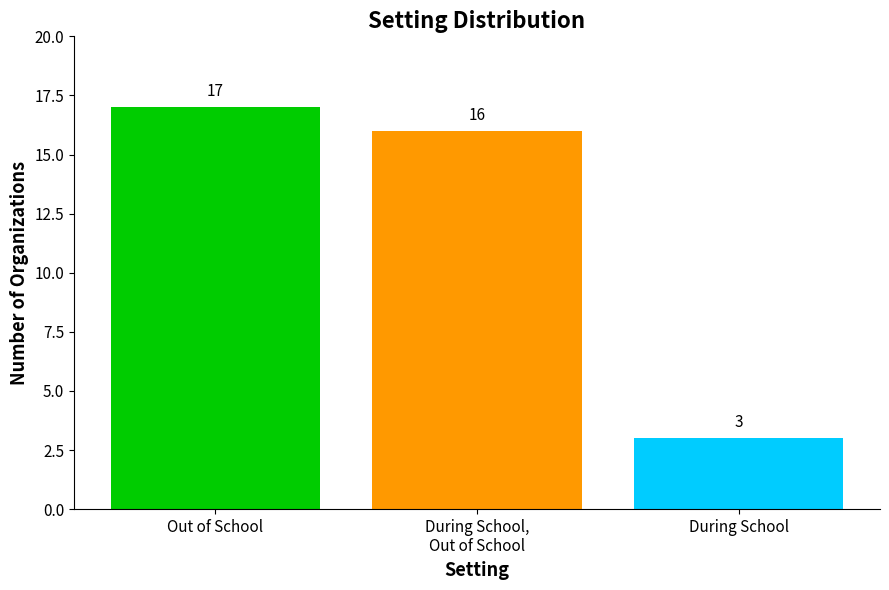

At which category does the chart reach its minimum across all series?

During School